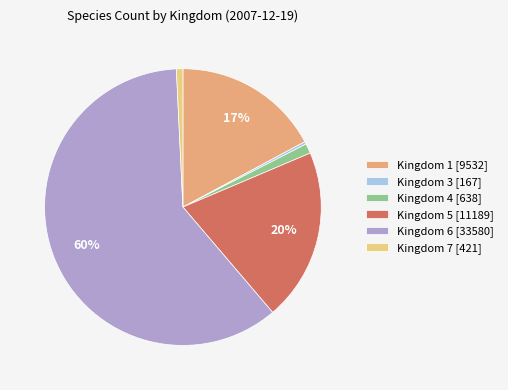

Between Kingdom 6 [33580] and Kingdom 3 [167], which is larger?

Kingdom 6 [33580]